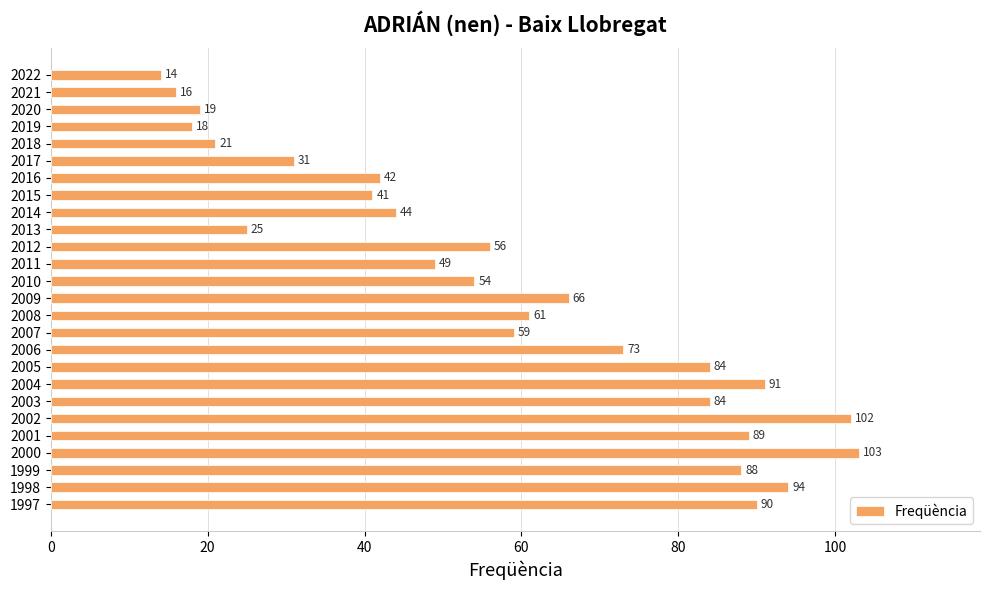

Is it true that the value at 2003 is 84?

True